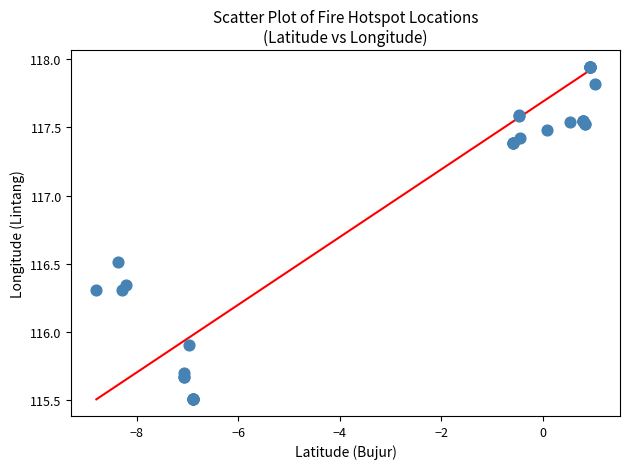

What Y value in the scatter plot is closest to 116?

115.9